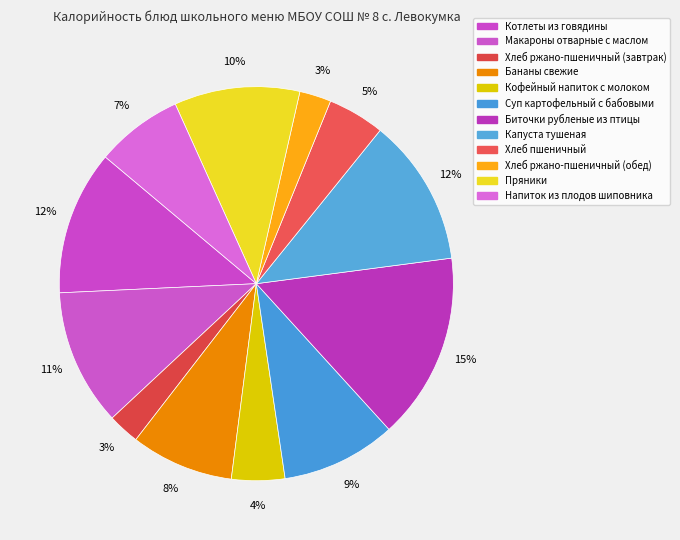

Which slice is the largest?

Биточки рубленые из птицы